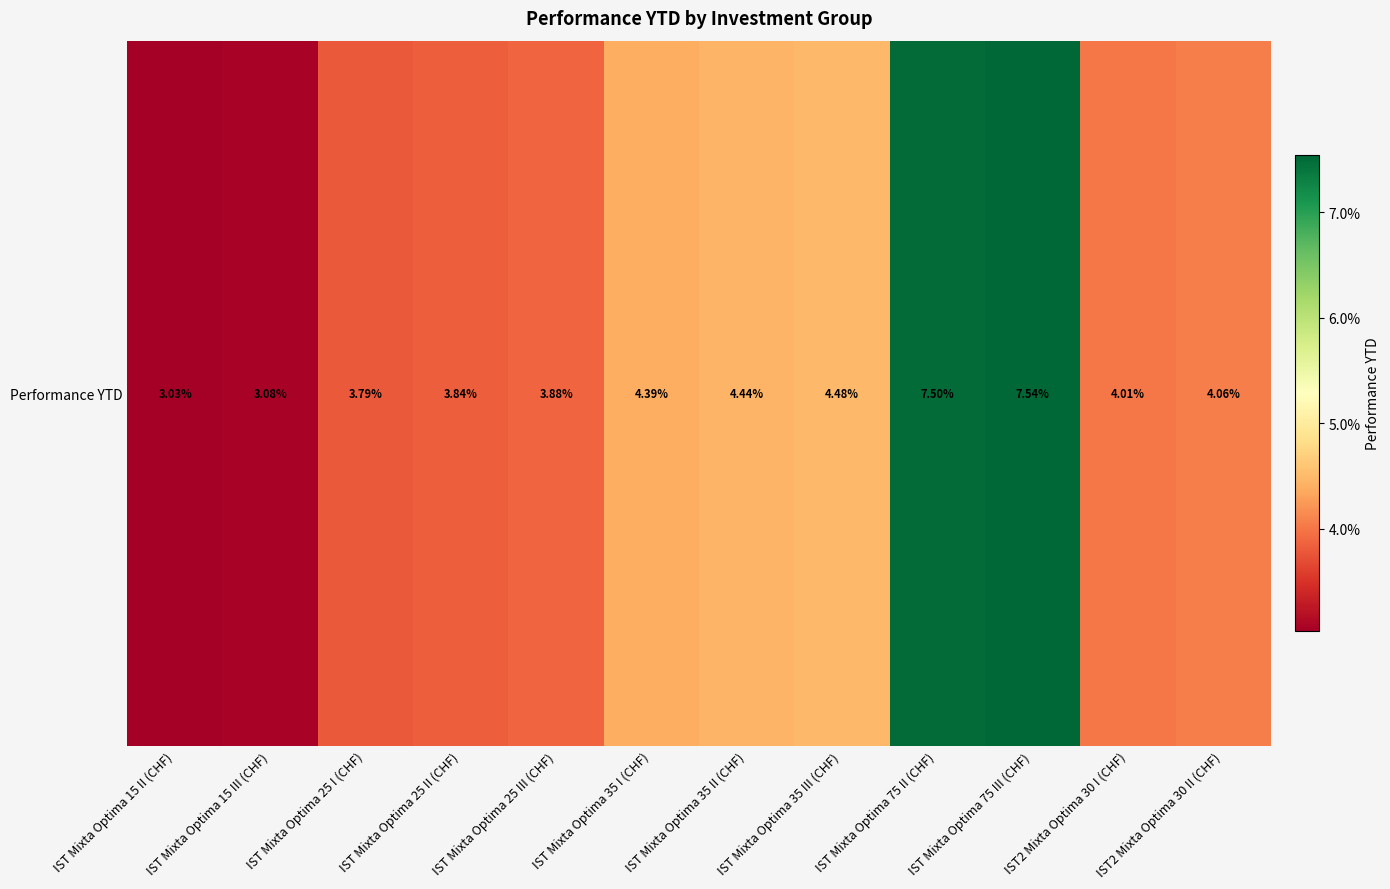

Rank the categories by value from highest to lowest.

IST Mixta Optima 75 III (CHF), IST Mixta Optima 75 II (CHF), IST Mixta Optima 35 III (CHF), IST Mixta Optima 35 II (CHF), IST Mixta Optima 35 I (CHF), IST2 Mixta Optima 30 II (CHF), IST2 Mixta Optima 30 I (CHF), IST Mixta Optima 25 III (CHF), IST Mixta Optima 25 II (CHF), IST Mixta Optima 25 I (CHF), IST Mixta Optima 15 III (CHF), IST Mixta Optima 15 II (CHF)